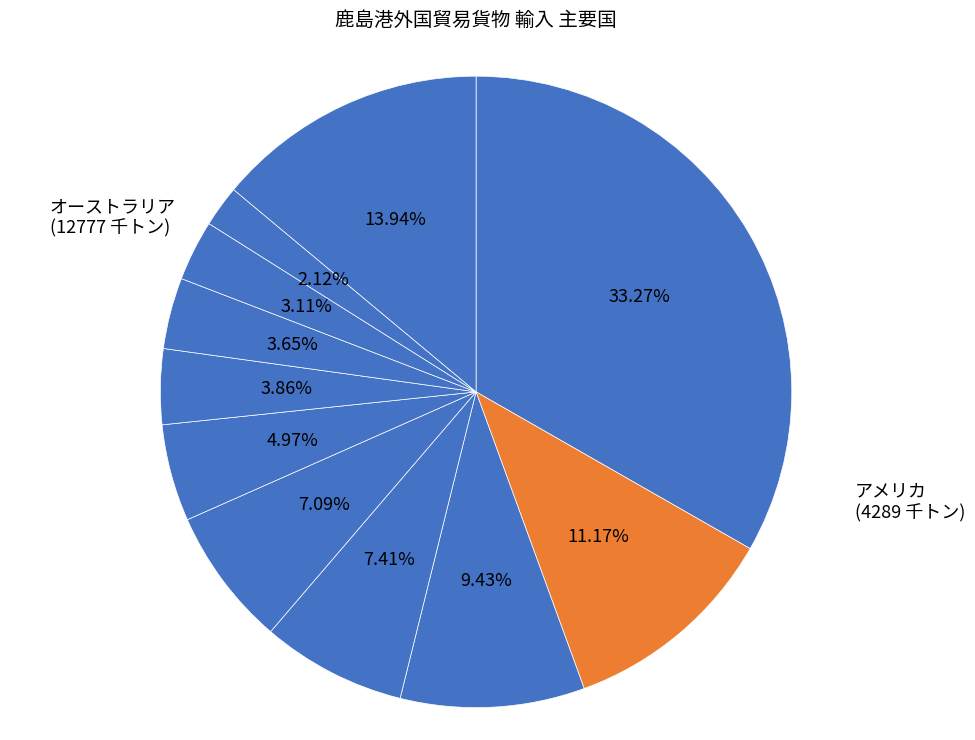

How many segments does this pie chart have?

11